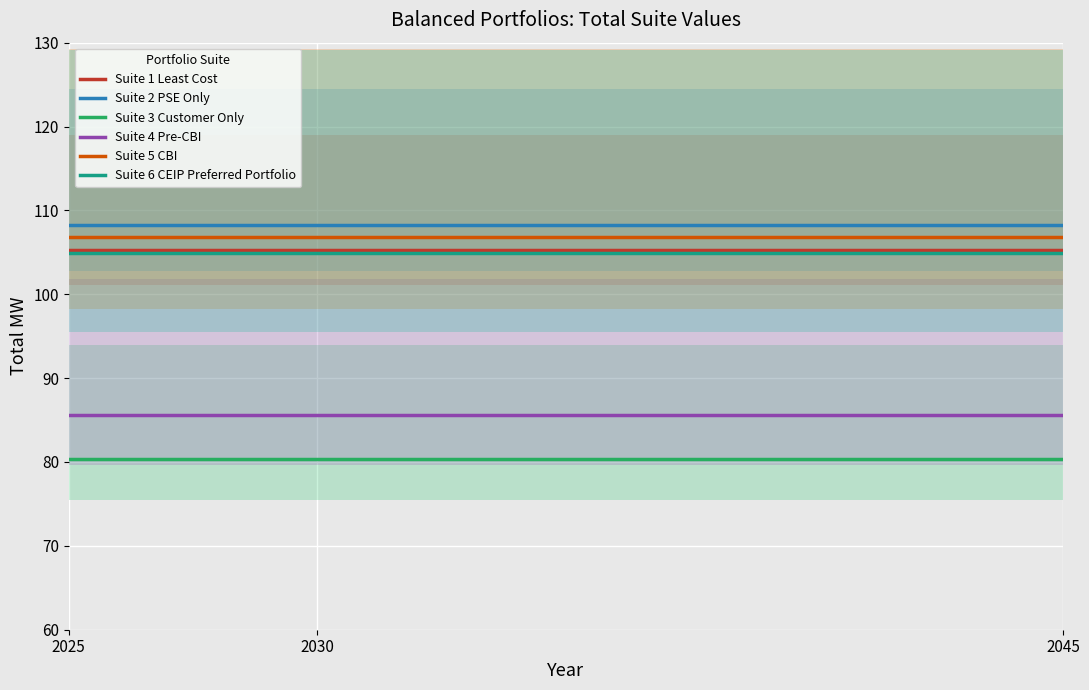

Does the chart display data point markers on the line(s)?

No